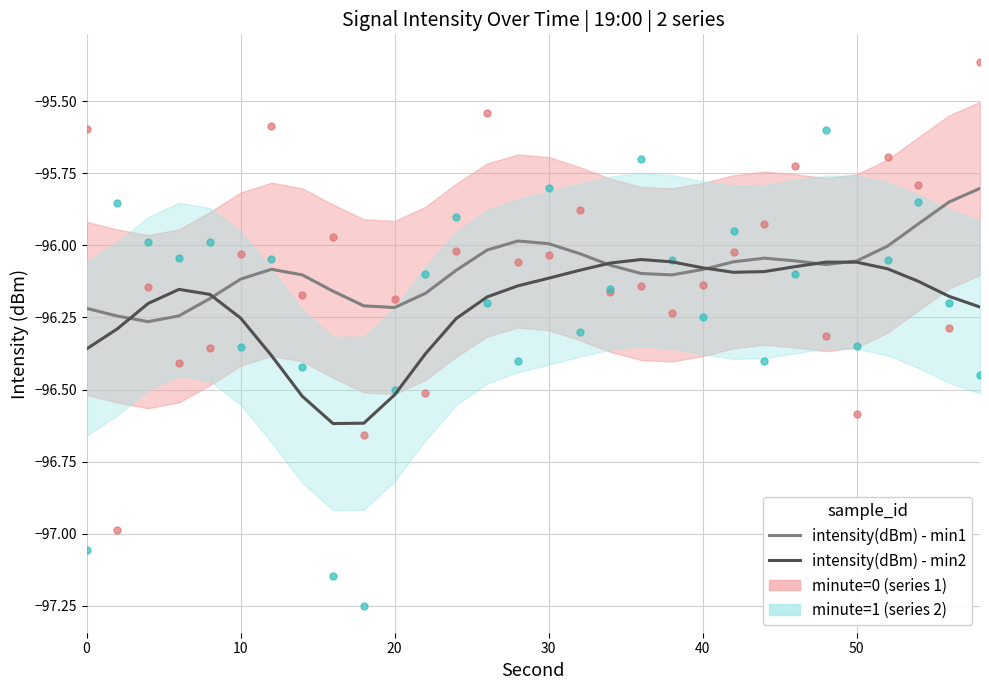

In intensity(dBm) - min2, how many points are lower than both neighbors (excluding endpoints)?

2